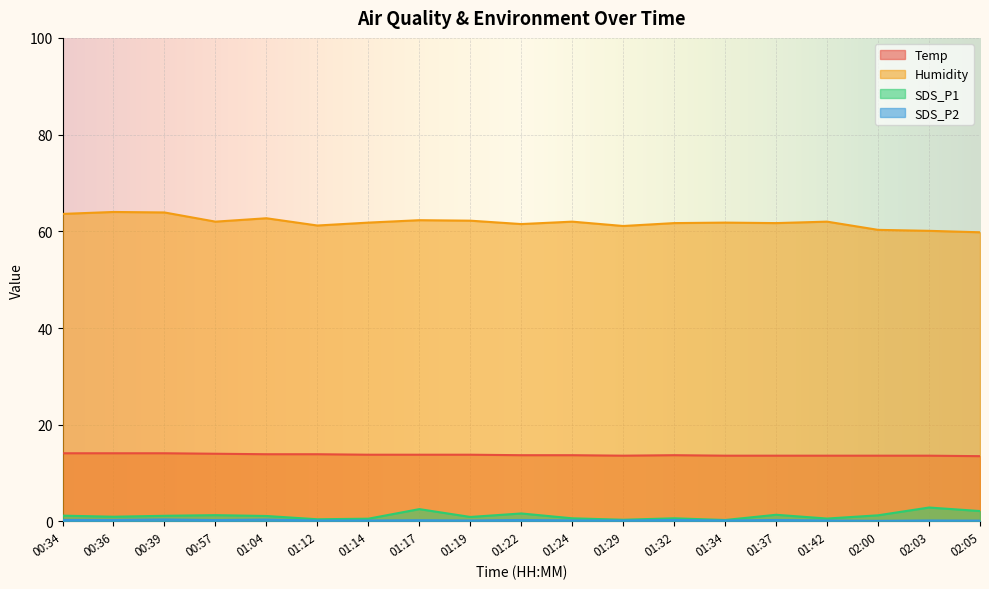

What is the minimum value shown in the chart?

0.1